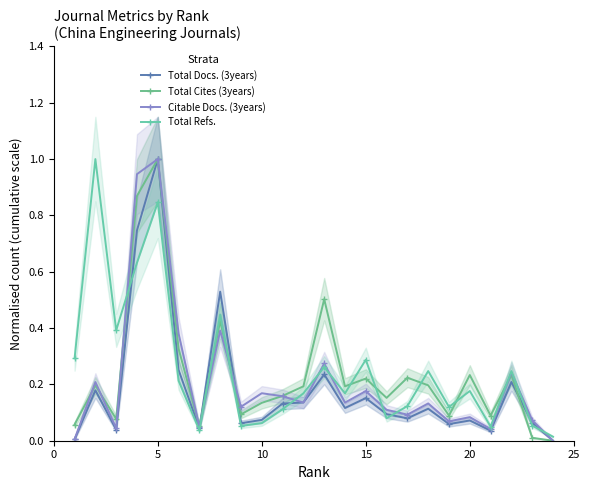

True or false: Total Cites (3years) has a value of 0.4 at 20.

False